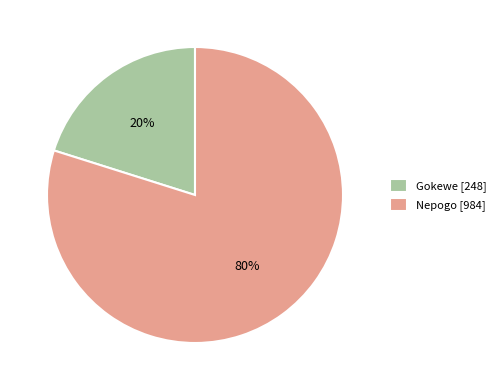

Which category has the smallest portion of the pie?

Gokewe